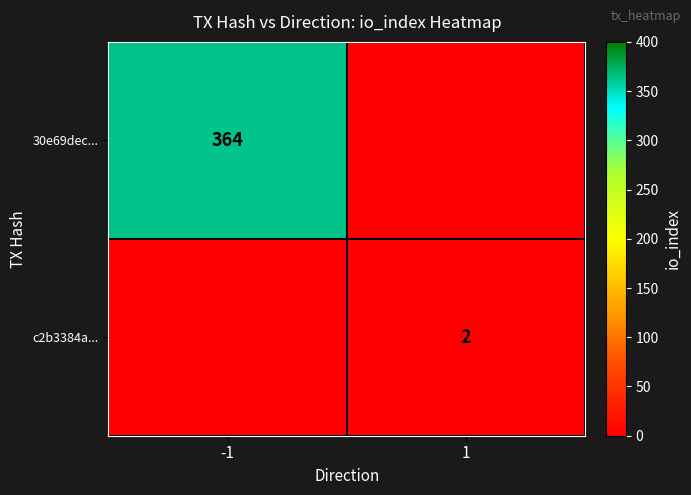

The value of c2b3384a... at 1 is 3. True or false?

False